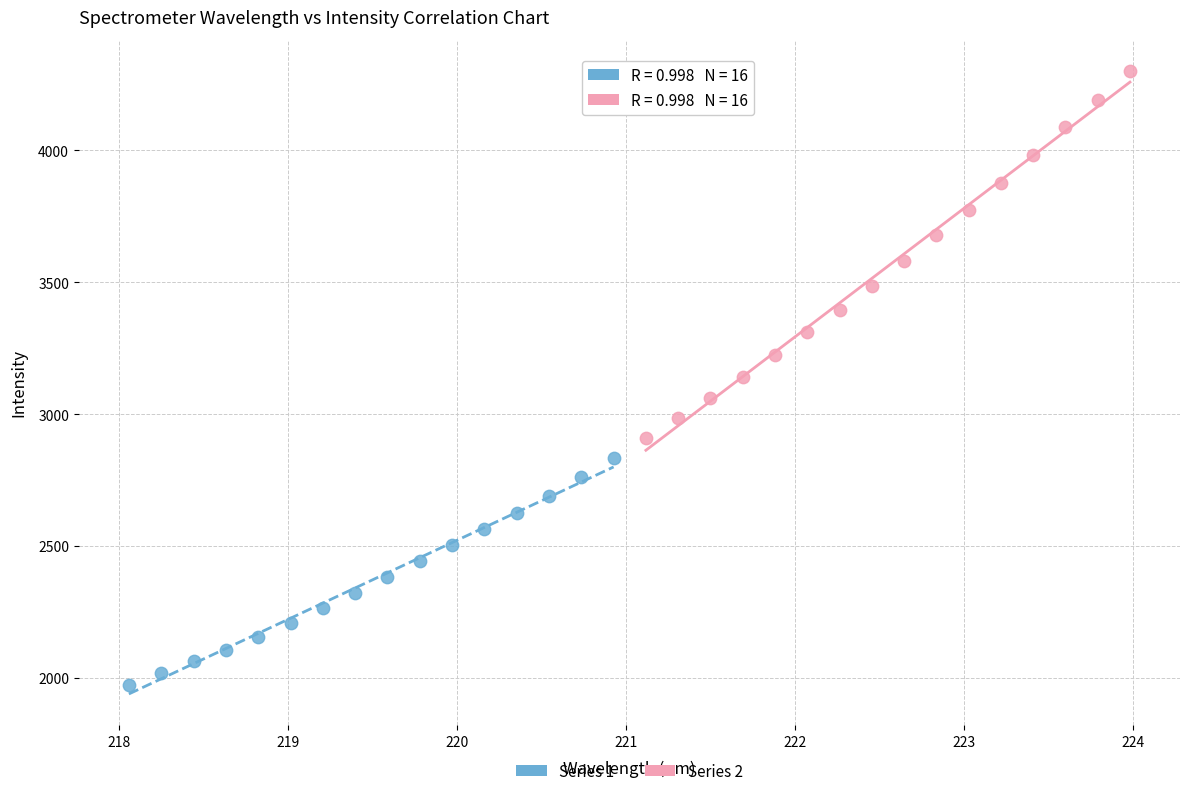

Which series reaches the minimum Y coordinate?

Series 1